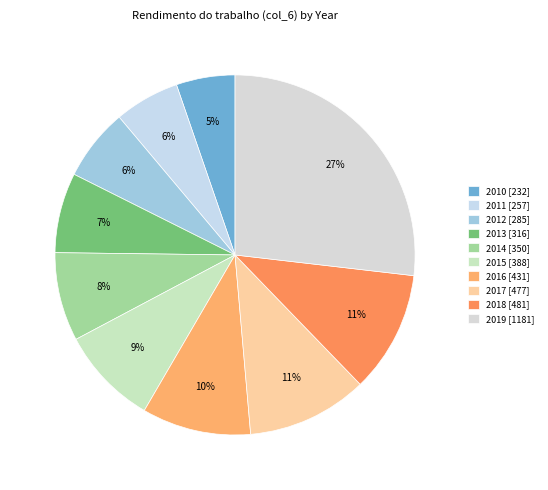

Rank the categories by value from lowest to highest.

2010, 2011, 2012, 2013, 2014, 2015, 2016, 2017, 2018, 2019